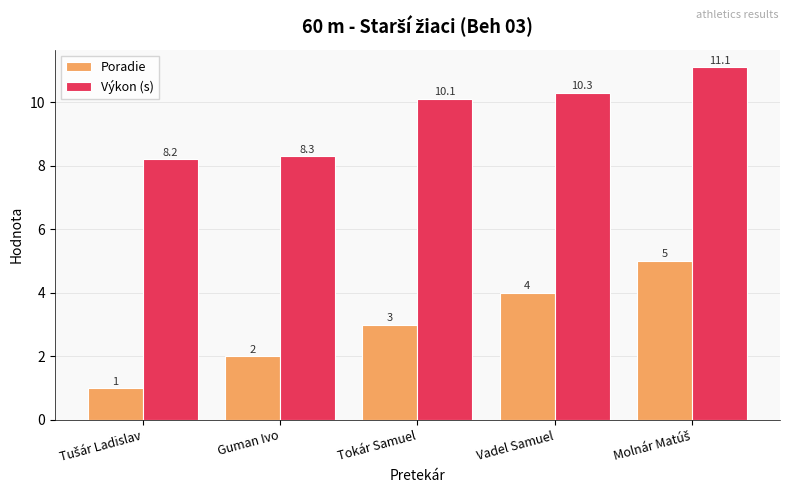

Which series has the largest range (max minus min)?

Poradie